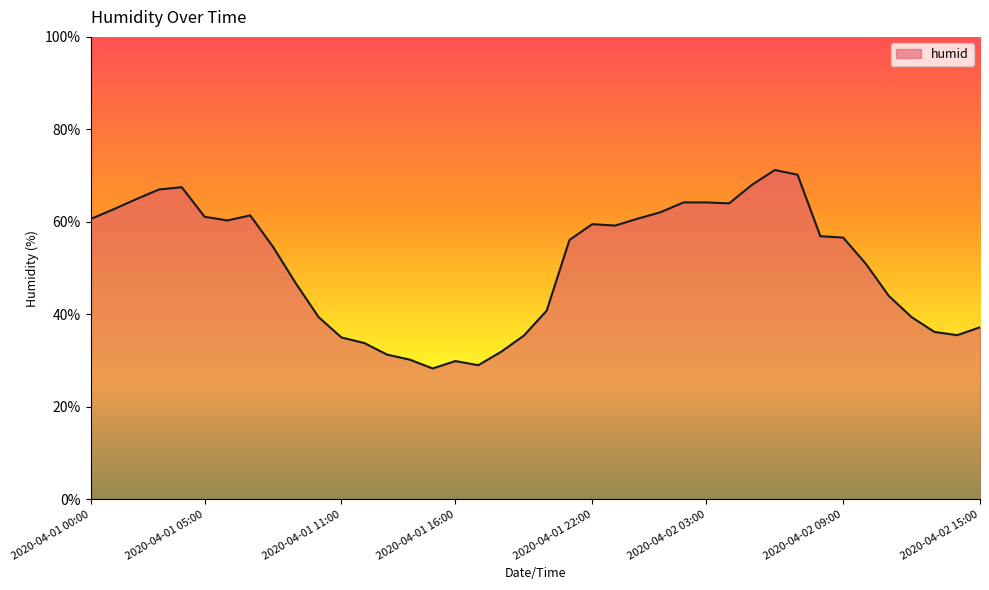

What is the difference between the maximum and minimum values?

42.9